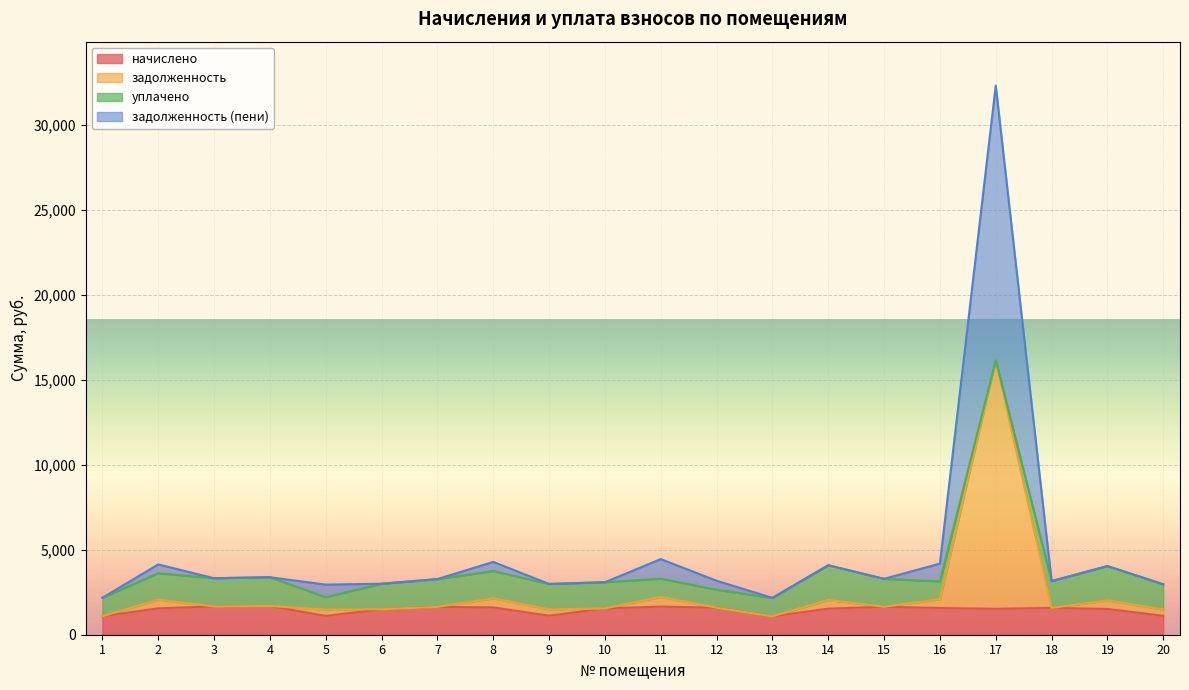

Does the chart display data point markers on the line(s)?

No